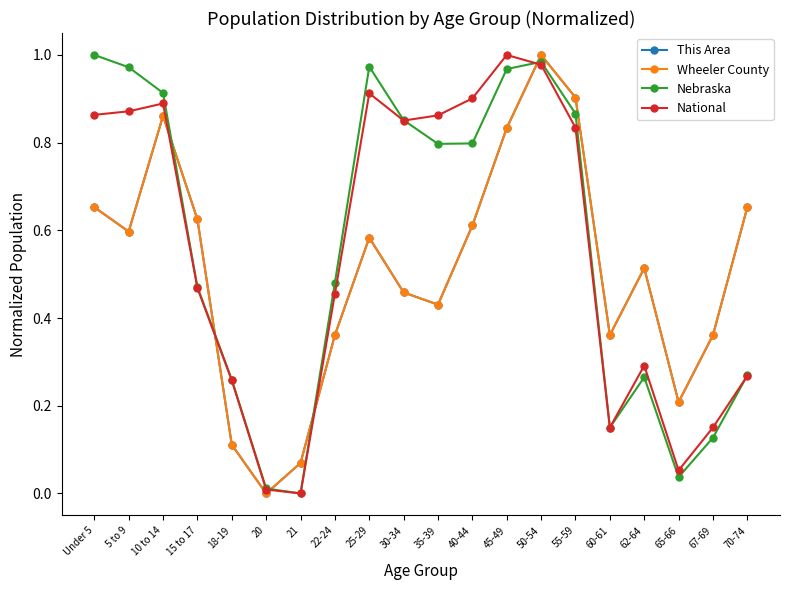

Does the chart have visible grid lines?

No